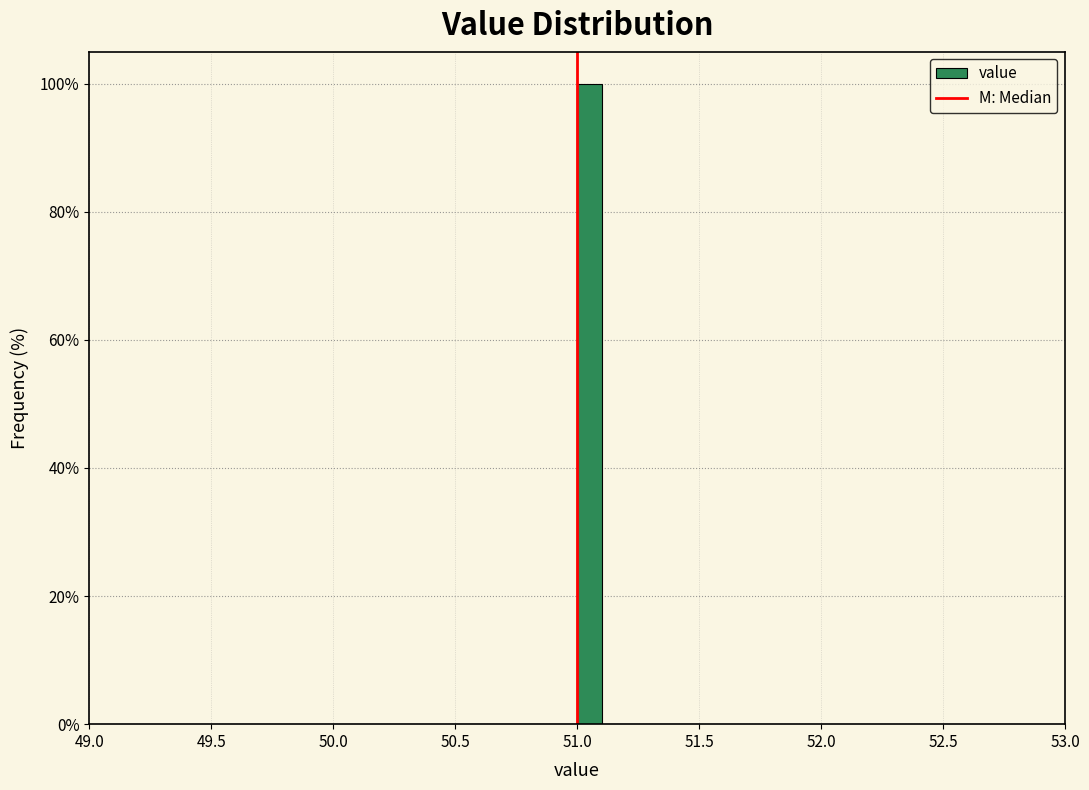

Around what value on the x-axis is the tallest bar? Give the approximate position of its centre, as read against the axis.

51.05